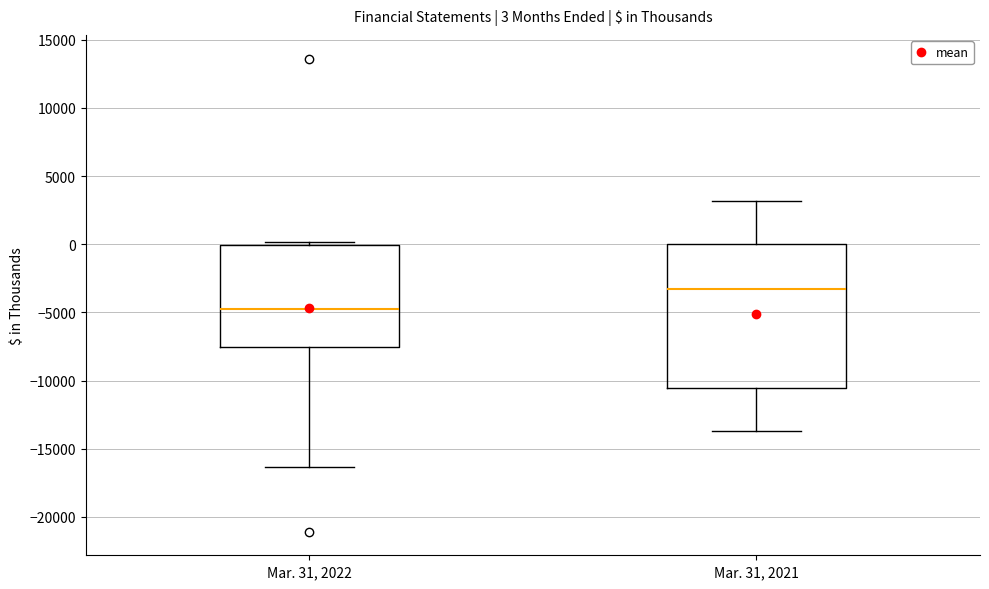

Which box's median line is the lowest?

Mar. 31, 2022